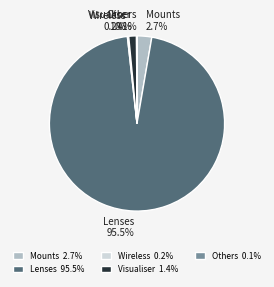

Does any single category account for the majority?

Yes